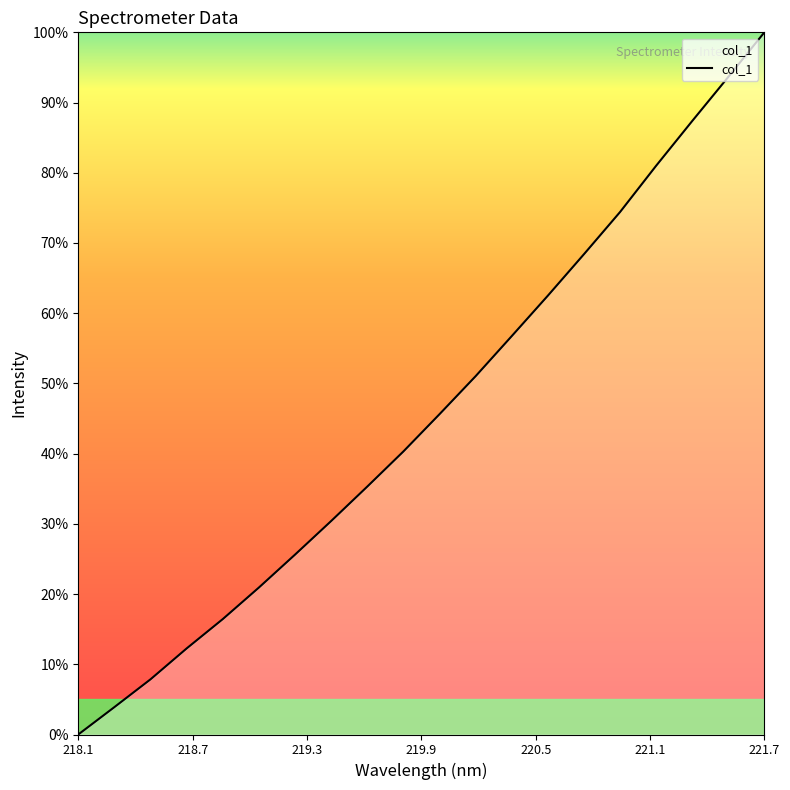

What is the maximum value shown in the chart?

100.0